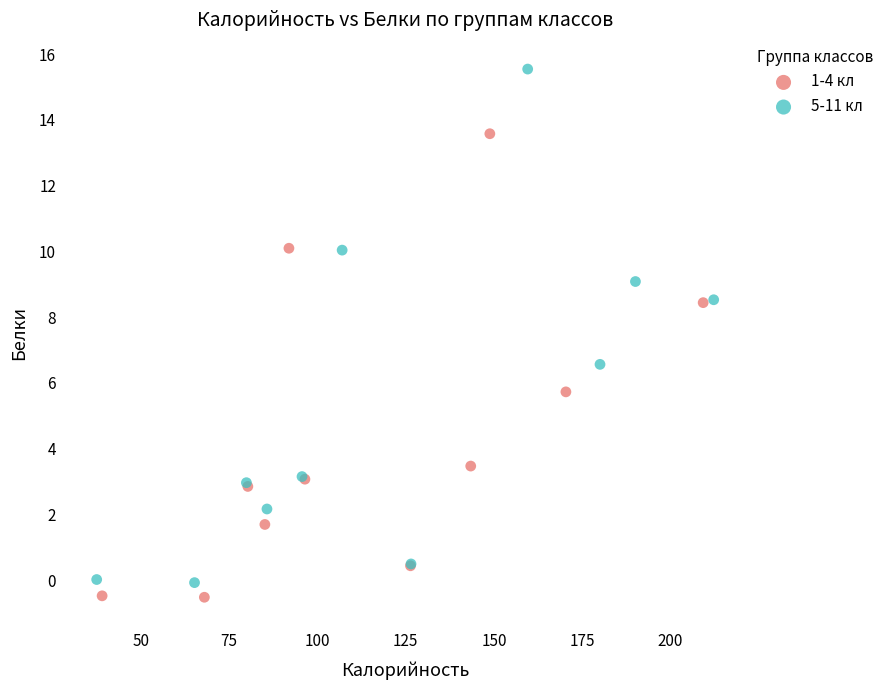

Which series contains the highest Y value?

5-11 кл